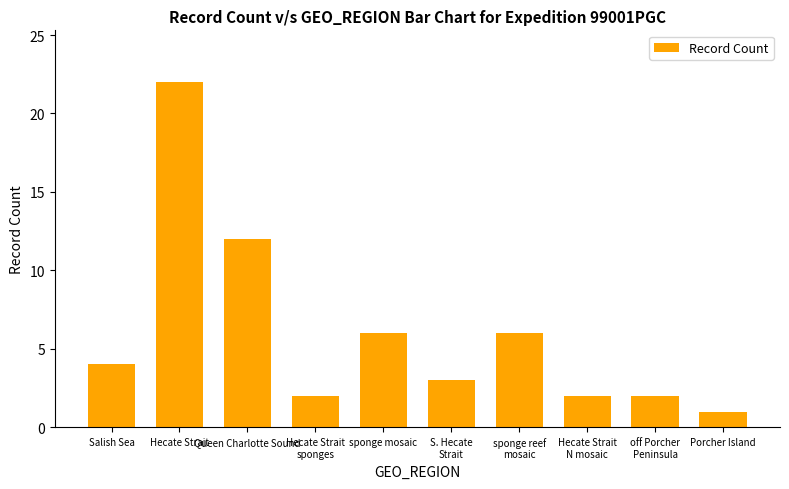

What is the difference between the maximum and minimum values?

21